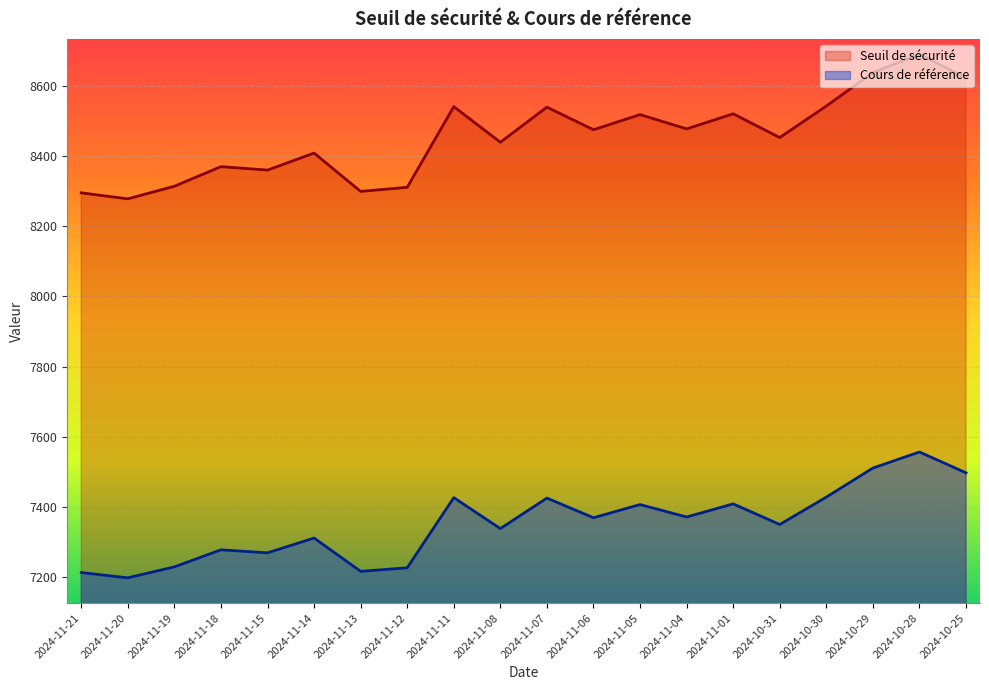

Which label corresponds to the smallest value in the chart?

2024-11-20